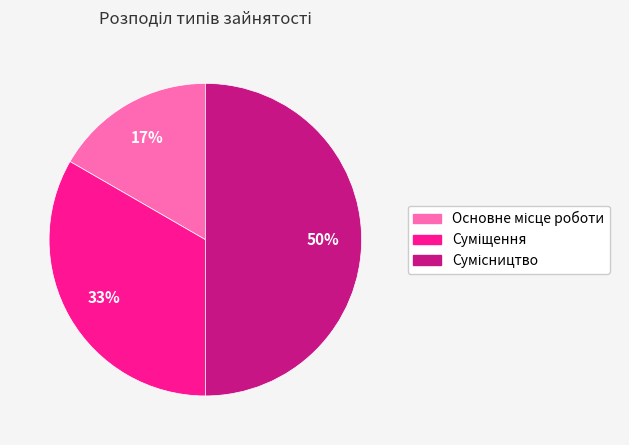

To the nearest percent, what is the difference between the largest and smallest slice percentages?

33%